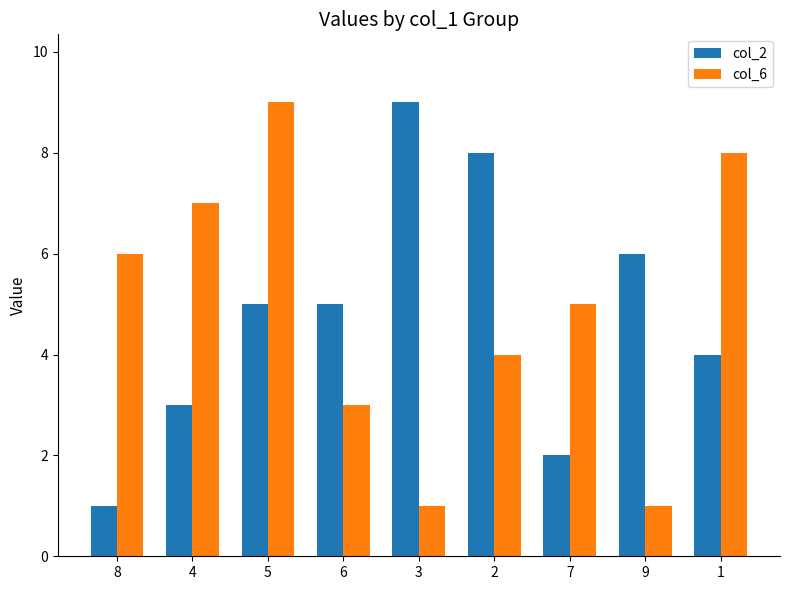

How many bars are there in total?

18